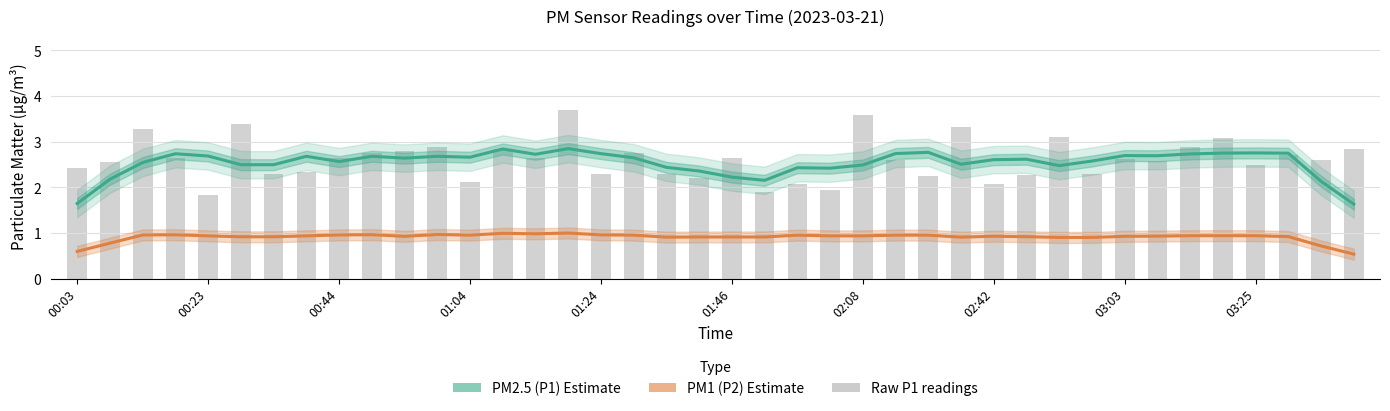

Where is PM1 (P2) - Estimate nearest to the value 0?

39